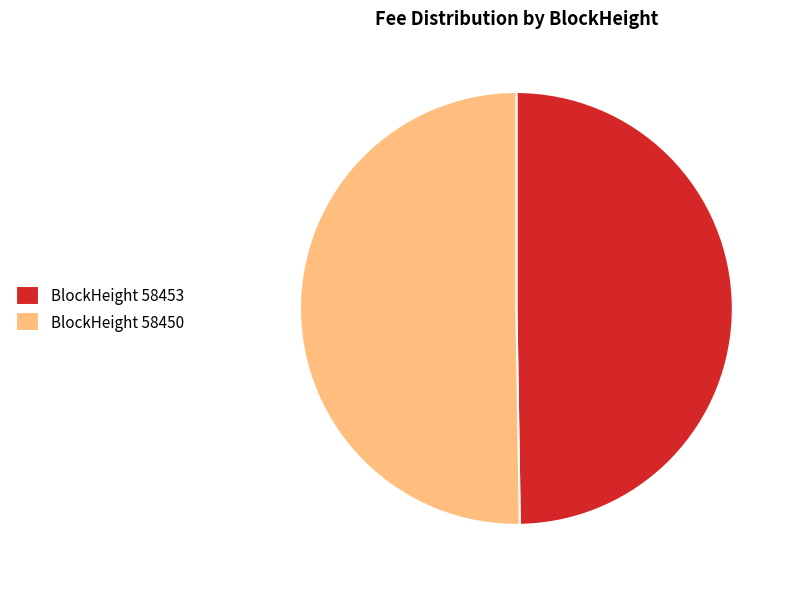

Do BlockHeight 58450 and BlockHeight 58453 together represent more than half of the pie?

Yes